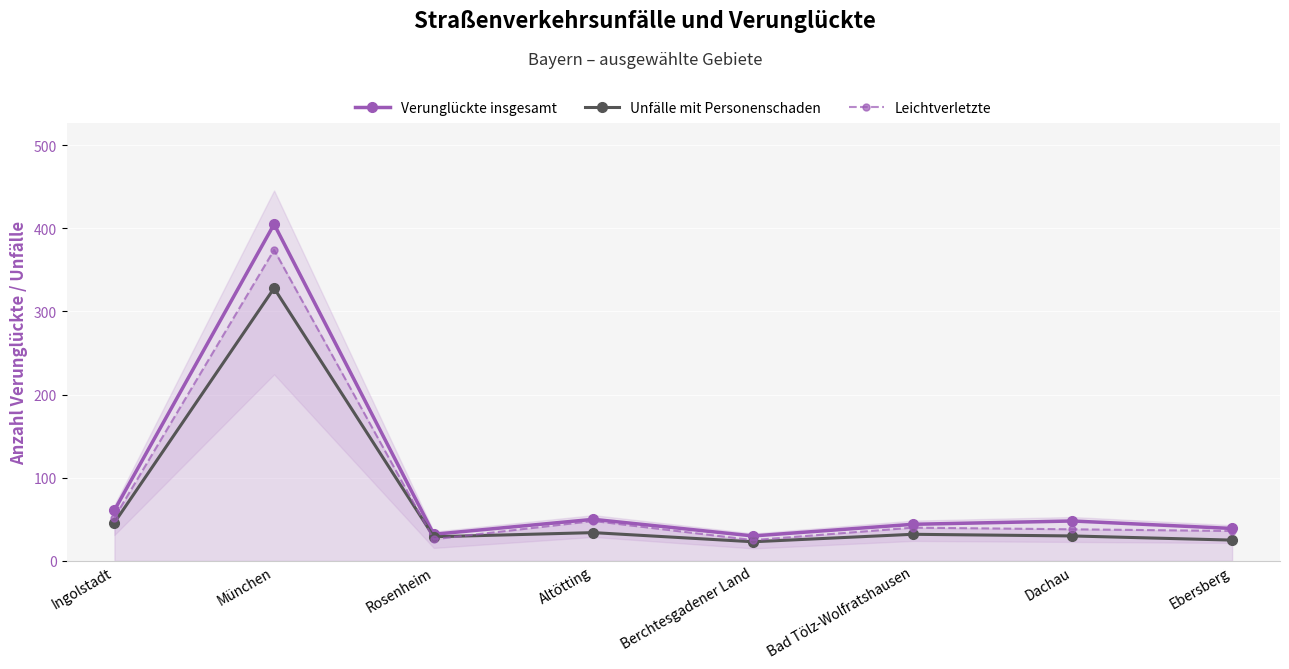

What is the label of the 5th point from the right?

Altötting